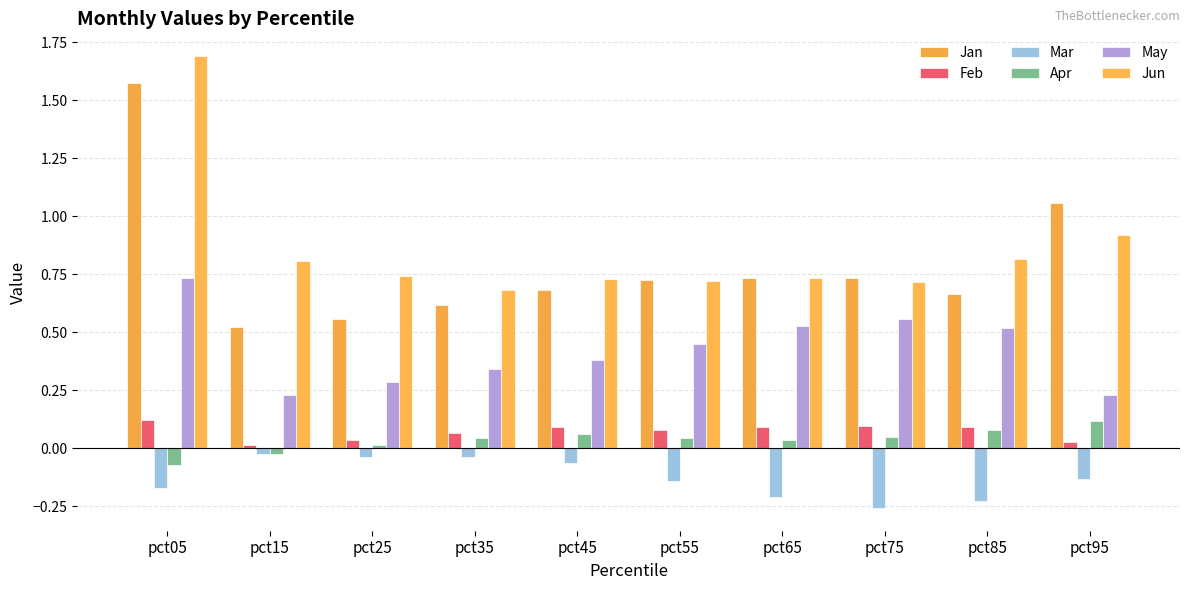

What is the value of the Jan bar at the 5th from the left?

0.7